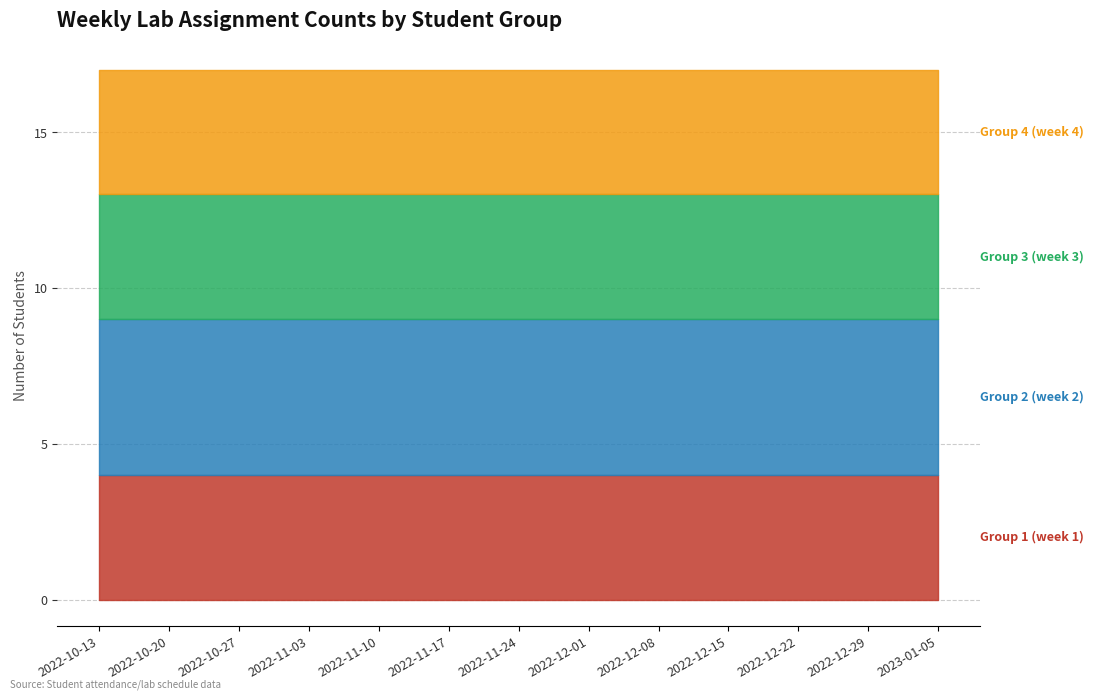

Count the number of data series in this chart.

4